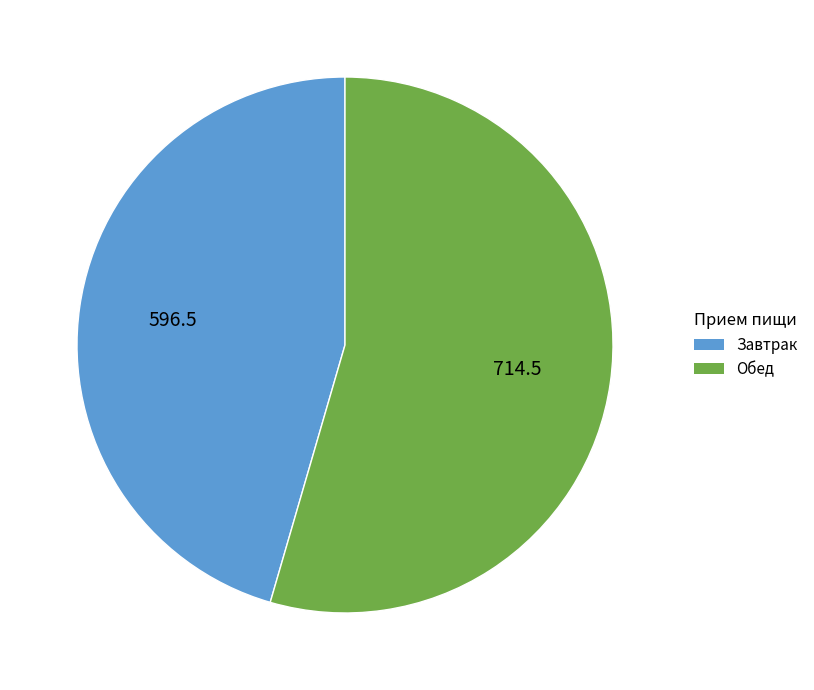

Between Обед and Завтрак, which is larger?

Обед